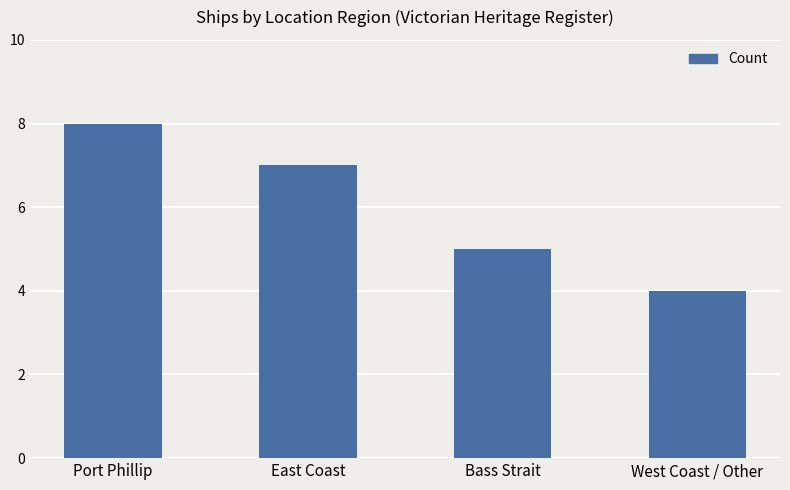

How many categories are shown in the chart?

4